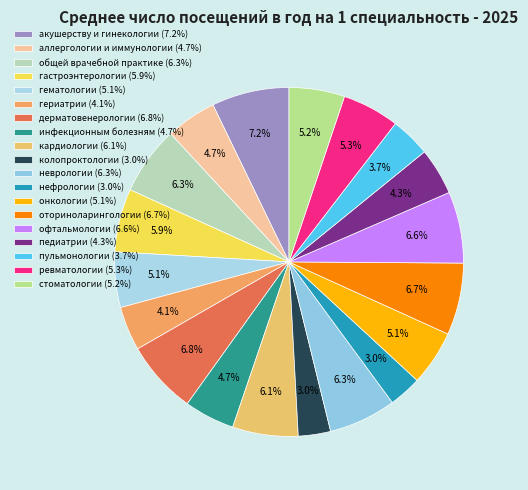

What is the smallest slice in the pie chart?

колопроктологии